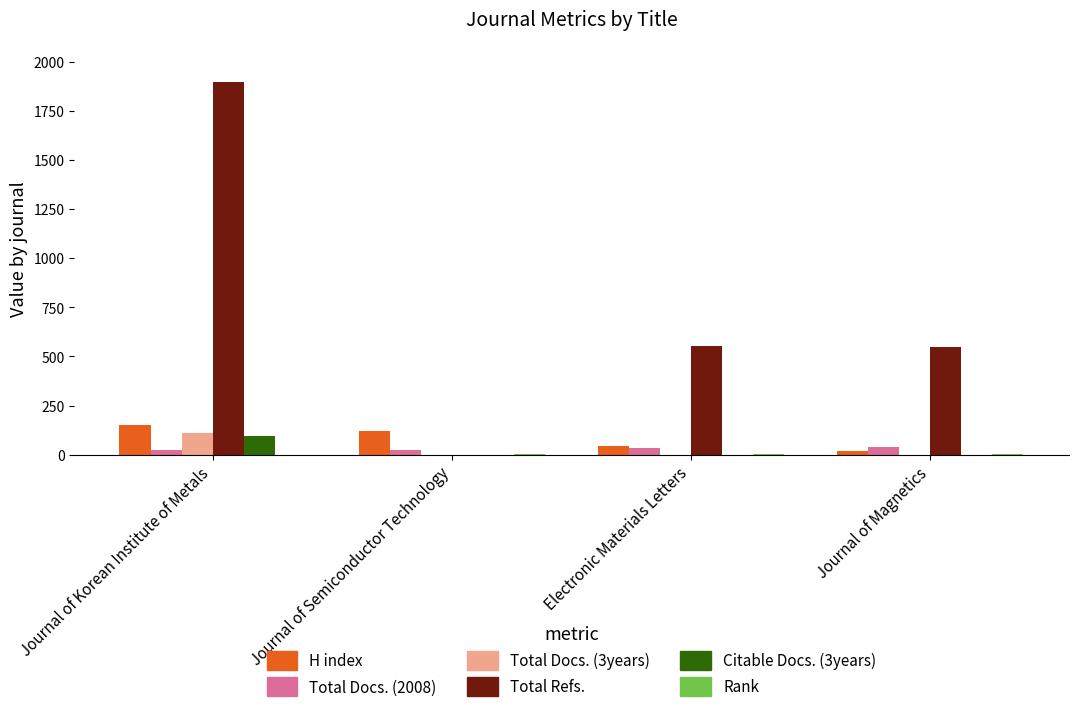

What is the spread (max minus min) of values at Journal of Magnetics?

546